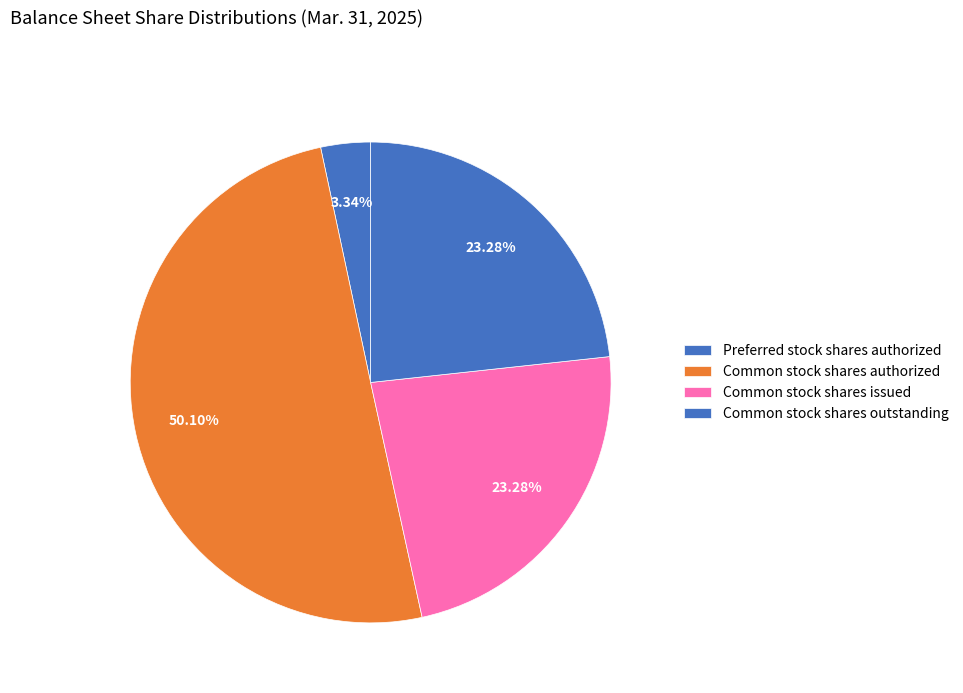

Does any single category account for the majority?

Yes